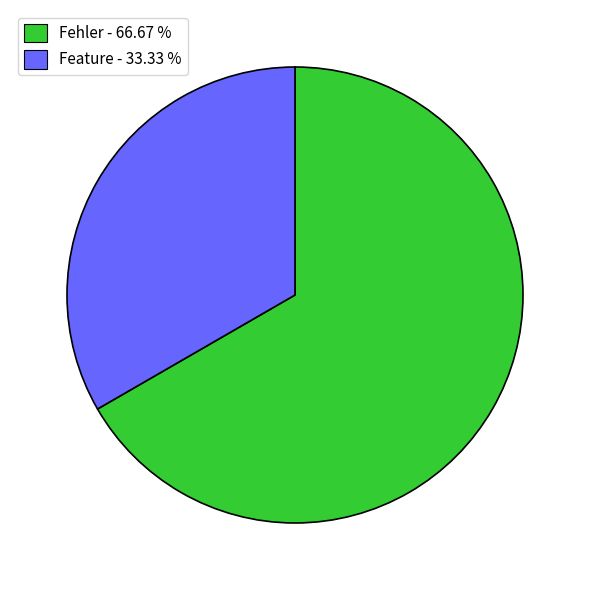

Which category has the biggest portion of the pie?

Fehler - 66.67 %